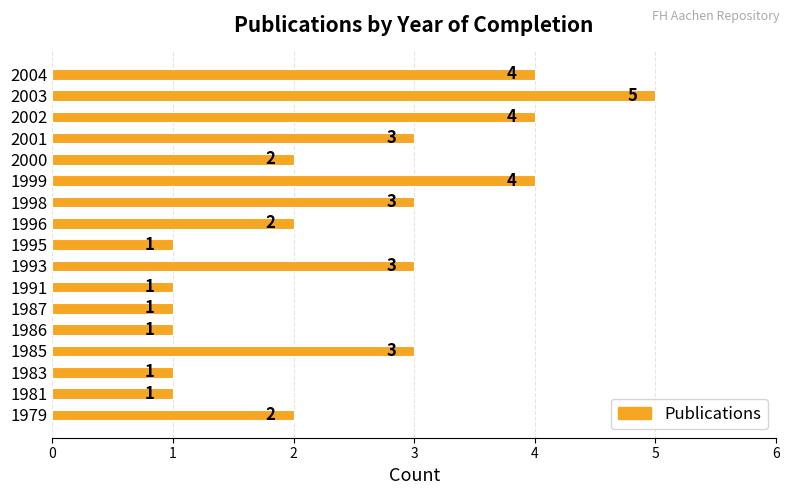

What is the maximum value shown in the chart?

5